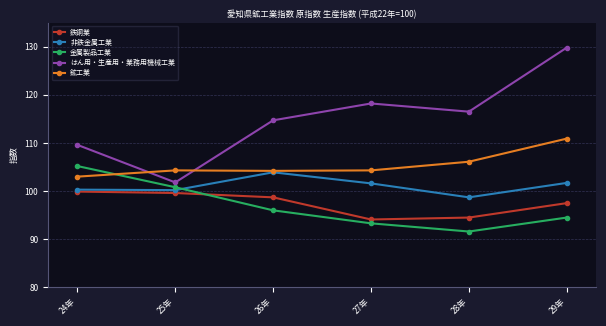

At which category does the chart reach its peak across all series?

29年